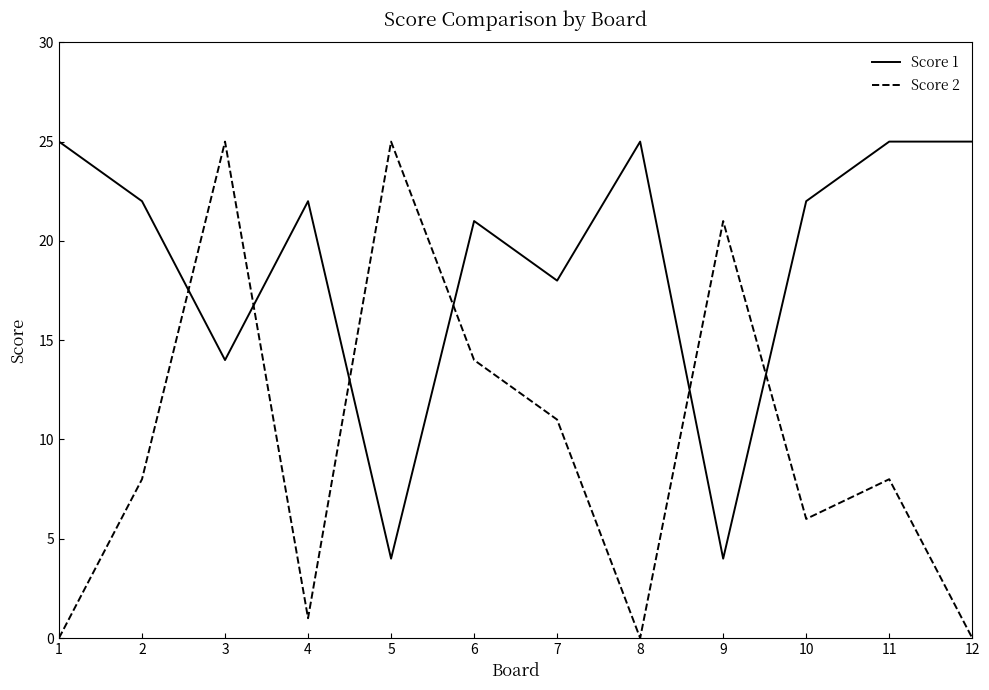

What are all the series names shown in the legend?

Score 1, Score 2